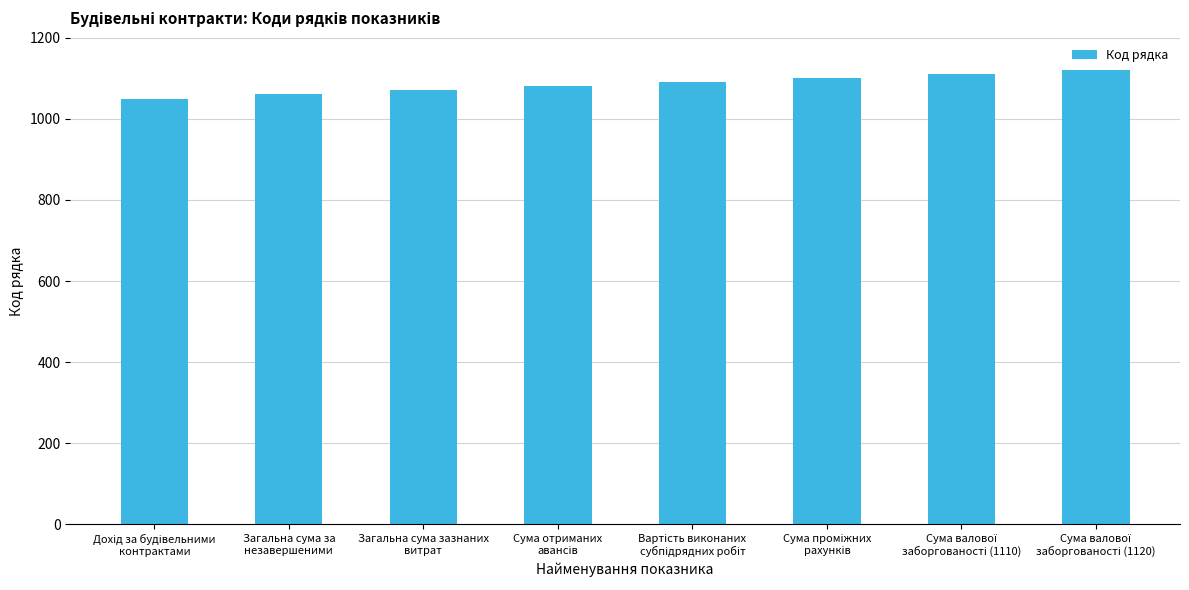

What is the smallest value displayed?

1050